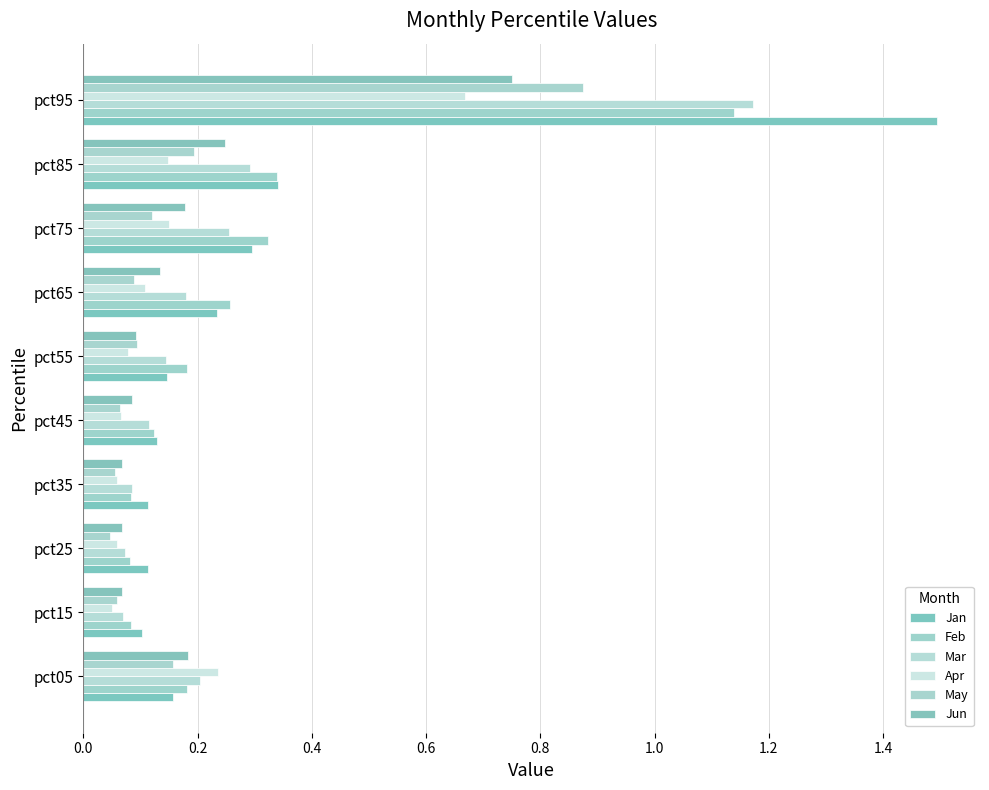

What is the greatest value displayed?

1.5